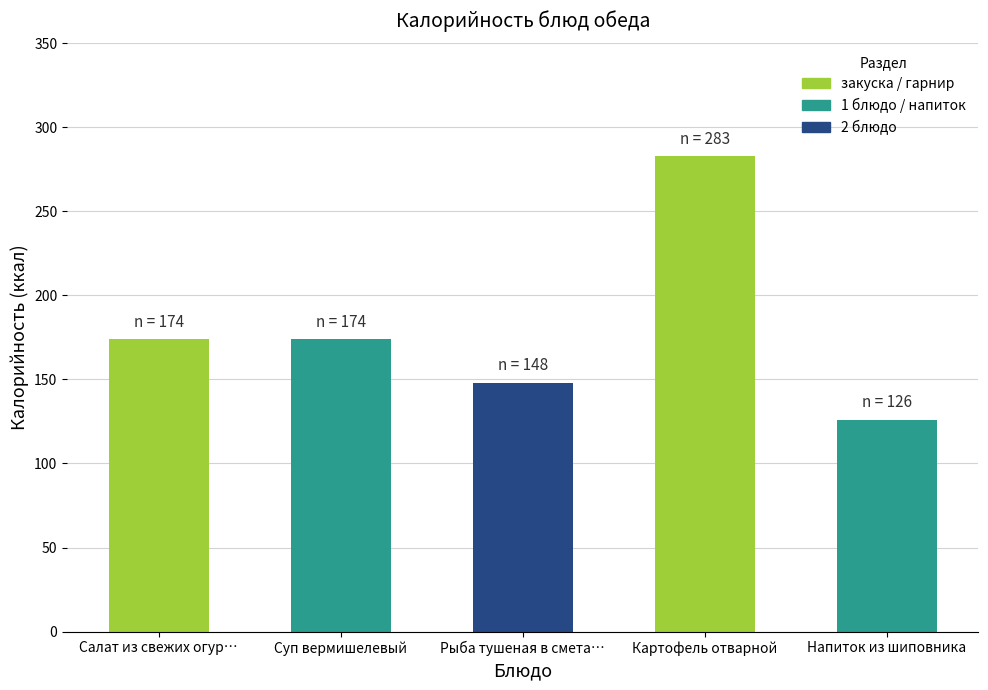

How many values are below 174?

2